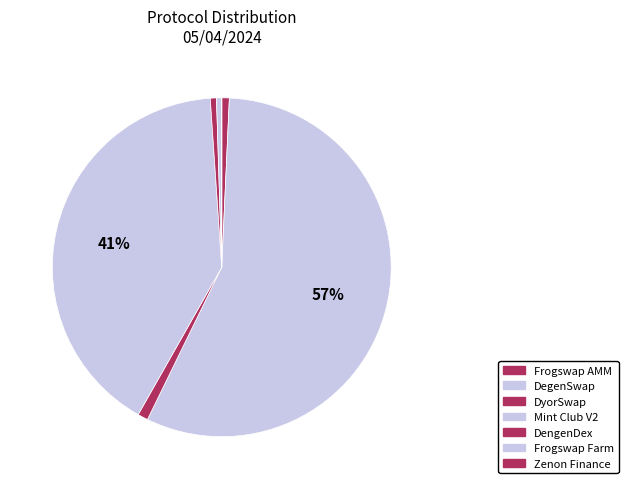

Between Frogswap Farm and Zenon Finance, which is larger?

Frogswap Farm